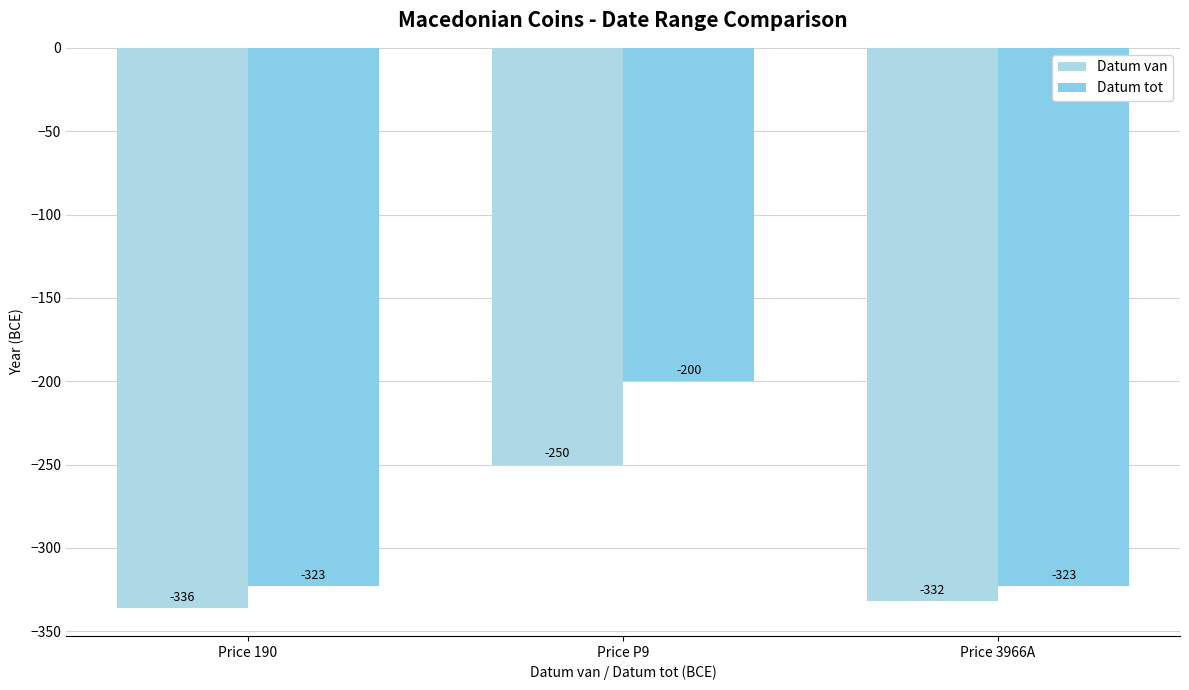

List the series in order of their peak value, lowest first.

Datum van, Datum tot